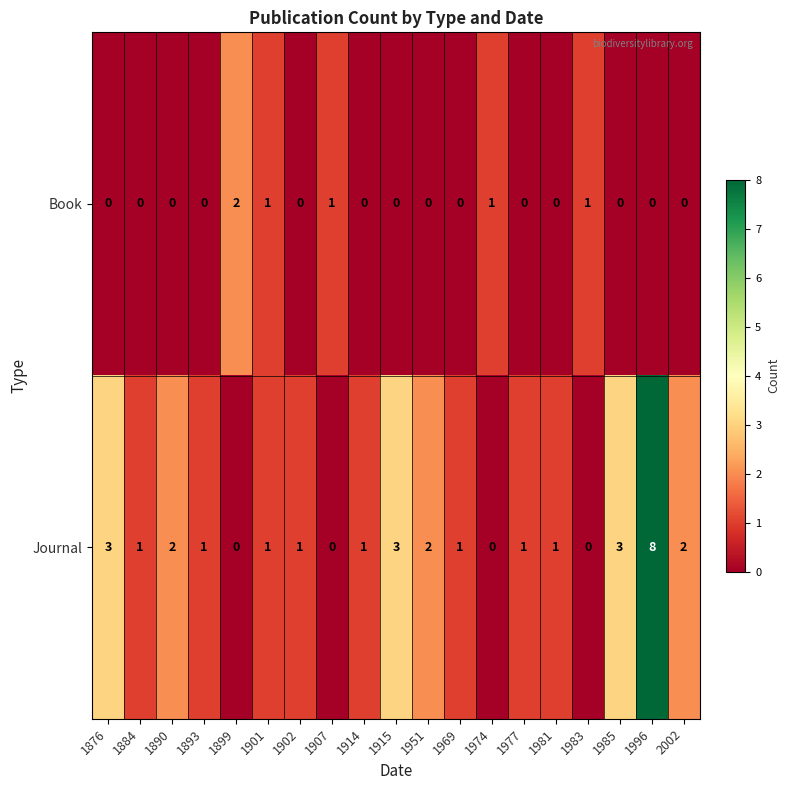

At which category does the chart reach its peak across all series?

1996